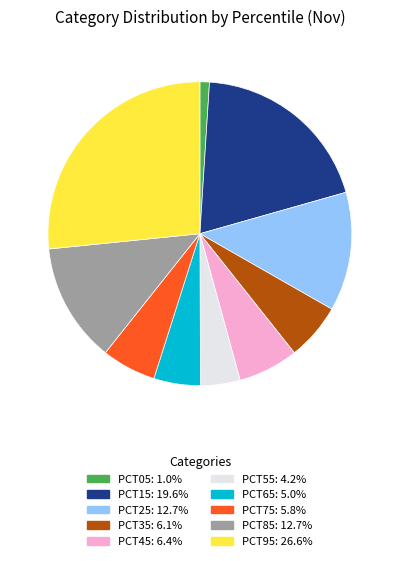

Does any single category account for the majority?

No